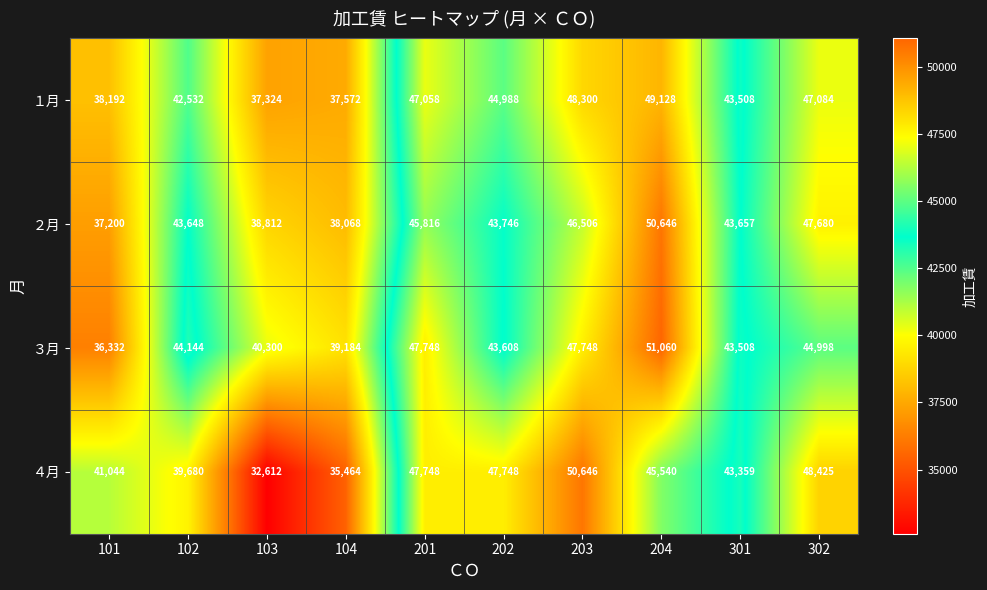

Where is ２月 nearest to the value 43923?

202